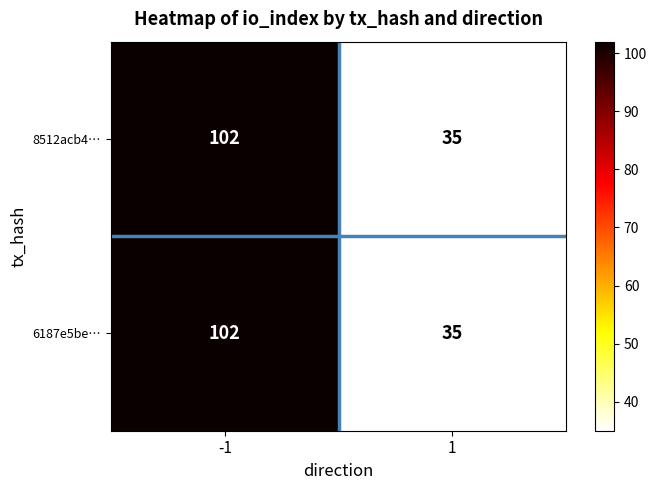

What value does the 6187e5be… series have at -1, to the nearest 5?

100